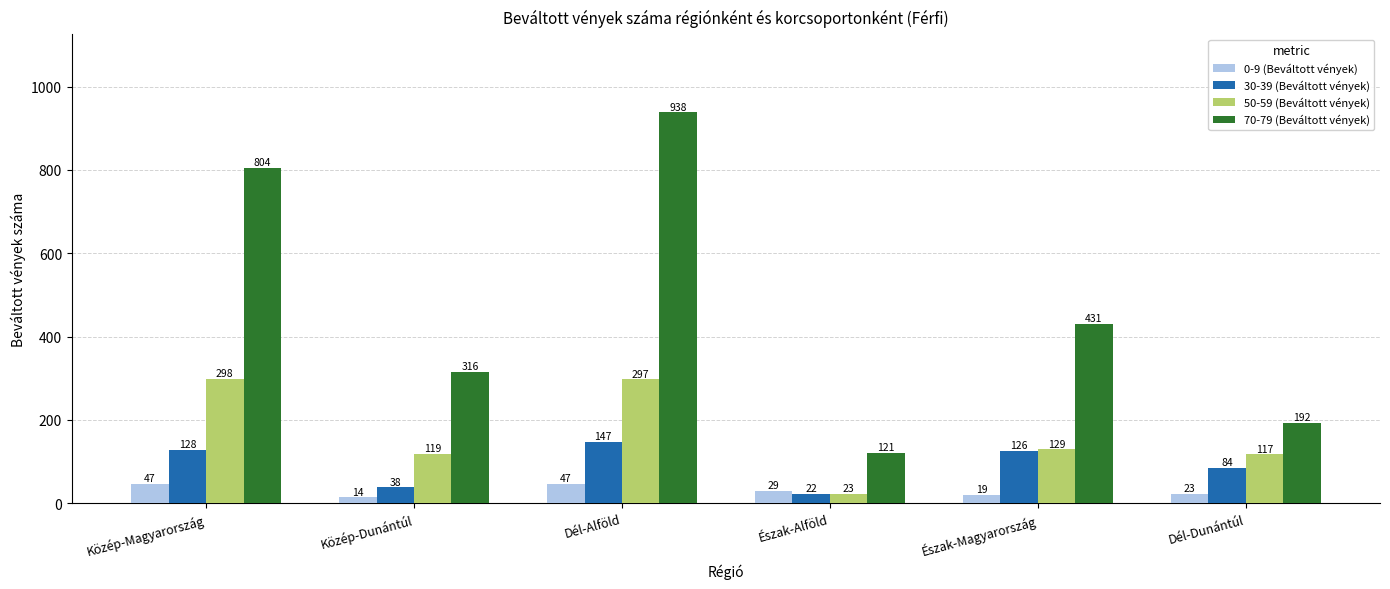

What is the label of the 4th bar from the left?

Észak-Alföld